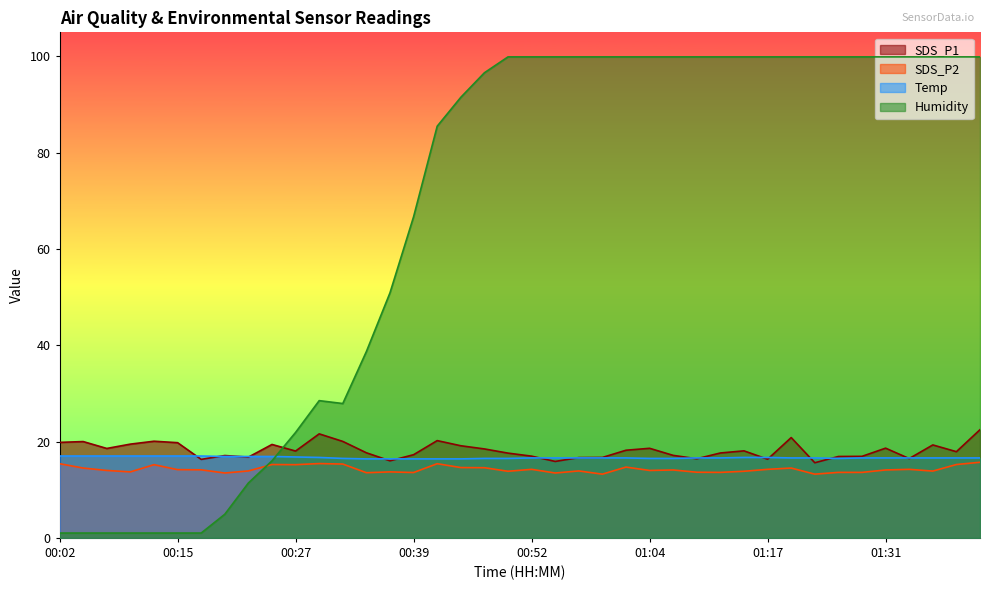

Reading left to right, extract all data points from this chart.

SDS_P1: 19.8	20.0	18.6	19.5	20.1	19.8	16.3	17.1	16.8	19.4	18.0	21.6	20.0	17.7	16.0	17.3	20.2	19.1	18.5	17.6	17.0	15.9	16.7	16.7	18.2	18.6	17.1	16.4	17.6	18.1	16.3	20.8	15.6	16.9	16.9	18.6	16.5	19.3	17.9	22.5
SDS_P2: 15.4	14.5	14.0	13.7	15.2	14.2	14.1	13.5	13.9	15.2	15.2	15.4	15.3	13.5	13.7	13.6	15.4	14.6	14.6	13.8	14.2	13.5	13.9	13.2	14.7	14.0	14.1	13.6	13.6	13.8	14.2	14.5	13.2	13.6	13.6	14.1	14.2	13.9	15.2	15.7
Temp: 17.0	17.0	17.0	17.0	17.0	17.0	17.0	16.9	16.9	16.9	16.8	16.7	16.5	16.4	16.4	16.4	16.4	16.4	16.5	16.5	16.6	16.6	16.6	16.6	16.6	16.5	16.5	16.6	16.6	16.7	16.7	16.6	16.6	16.5	16.6	16.6	16.6	16.6	16.6	16.6
Humidity: 1.0	1.0	1.0	1.0	1.0	1.0	1.0	4.9	11.4	16.0	21.9	28.5	27.9	38.7	50.9	66.7	85.5	91.5	96.6	99.9	99.9	99.9	99.9	99.9	99.9	99.9	99.9	99.9	99.9	99.9	99.9	99.9	99.9	99.9	99.9	99.9	99.9	99.9	99.9	99.9